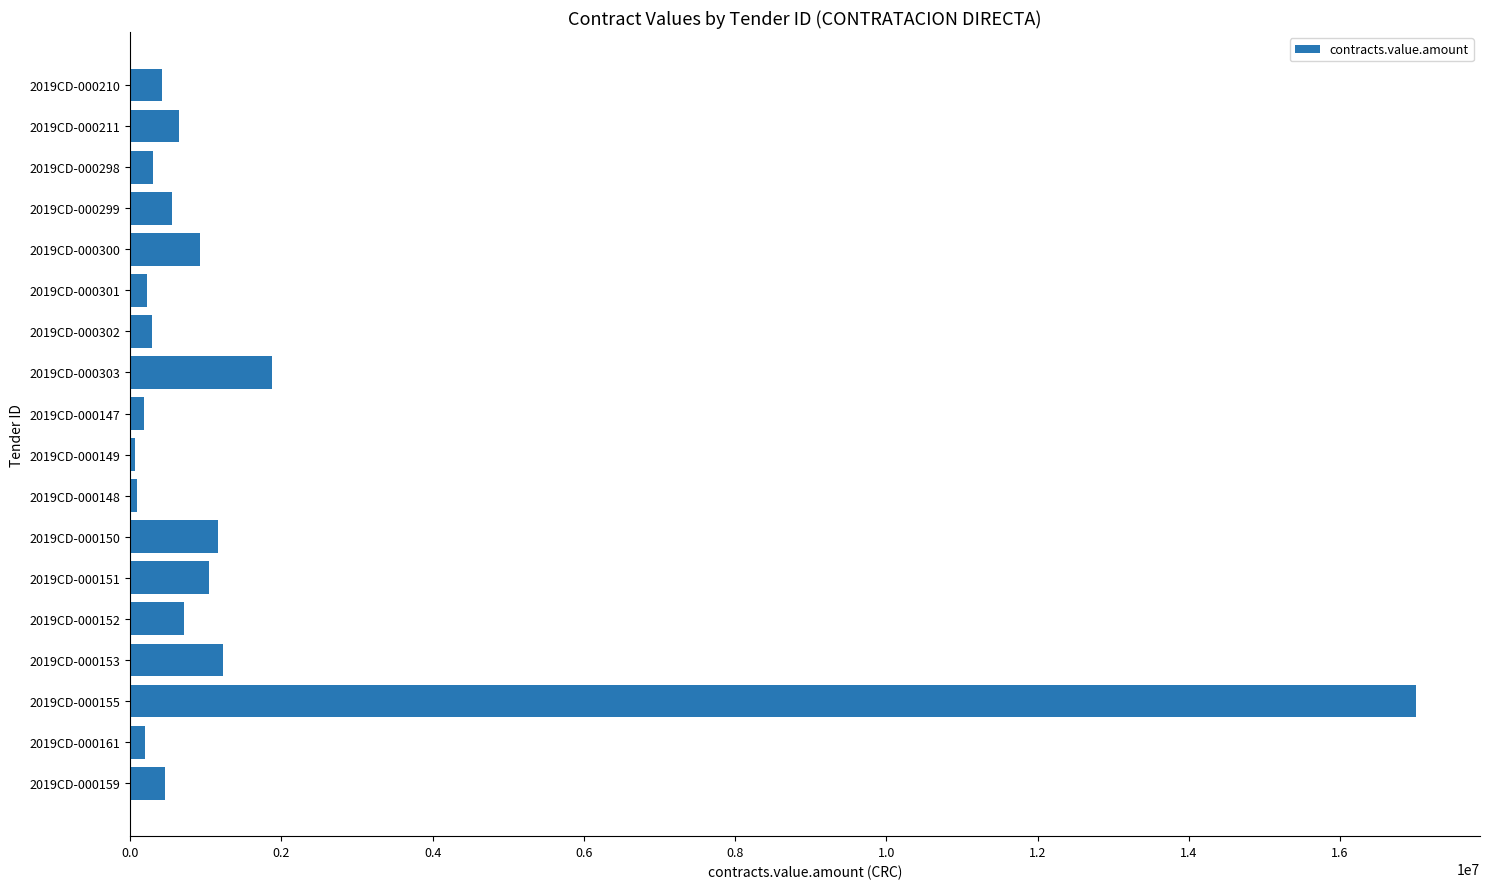

Count the number of categories in the chart.

18